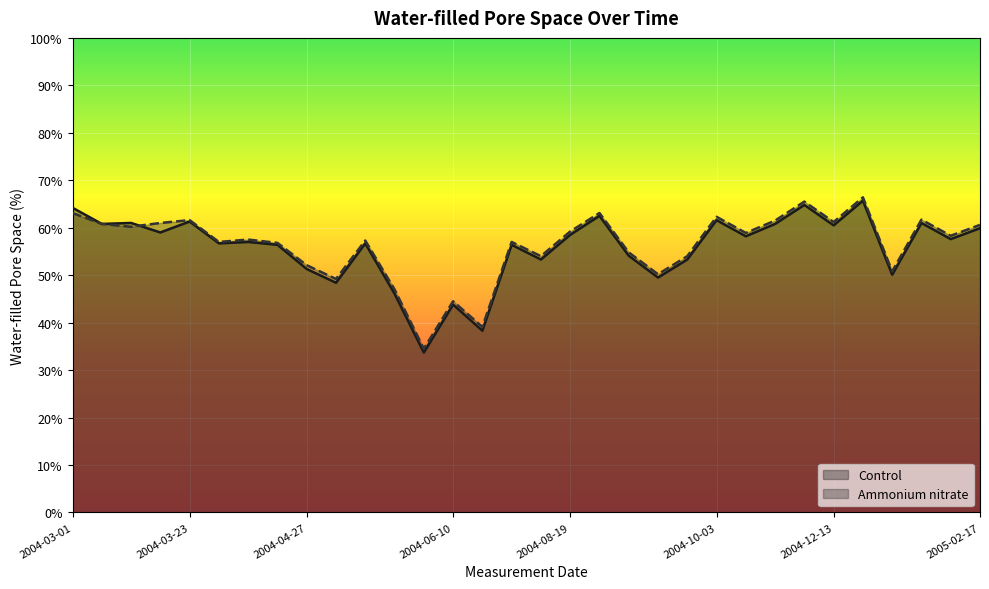

The Control series shows 61.3 at 2004-03-23. True or false?

True